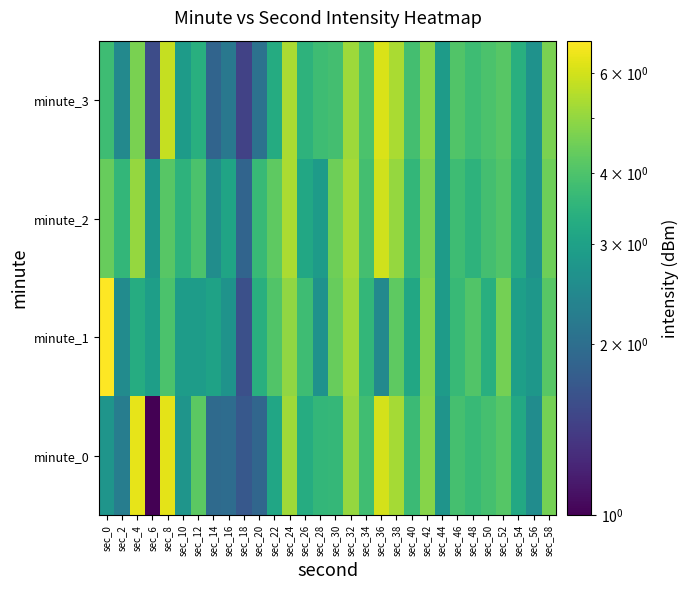

Count the number of categories in the chart.

30